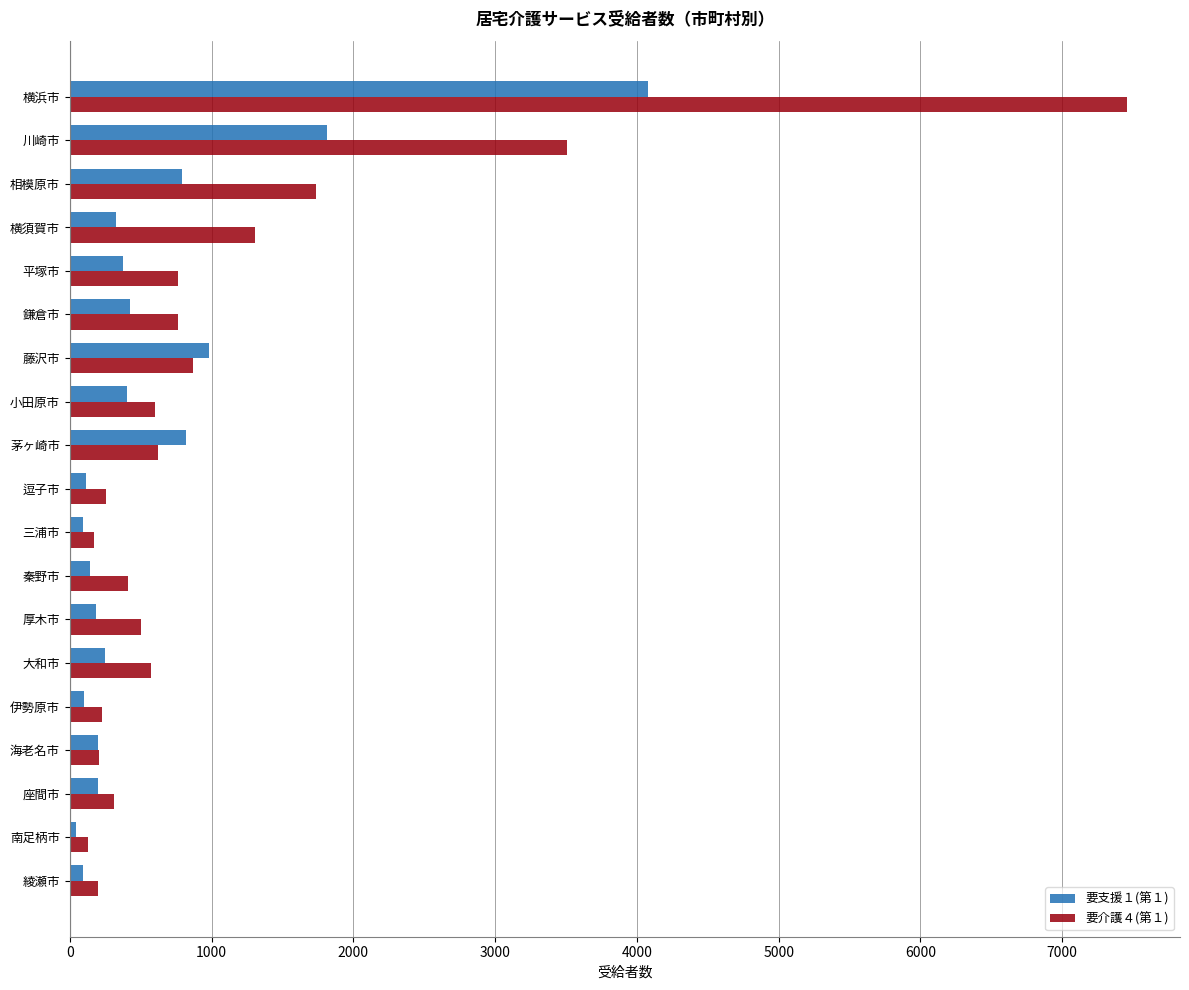

At which category is the sum across all series the highest?

横浜市